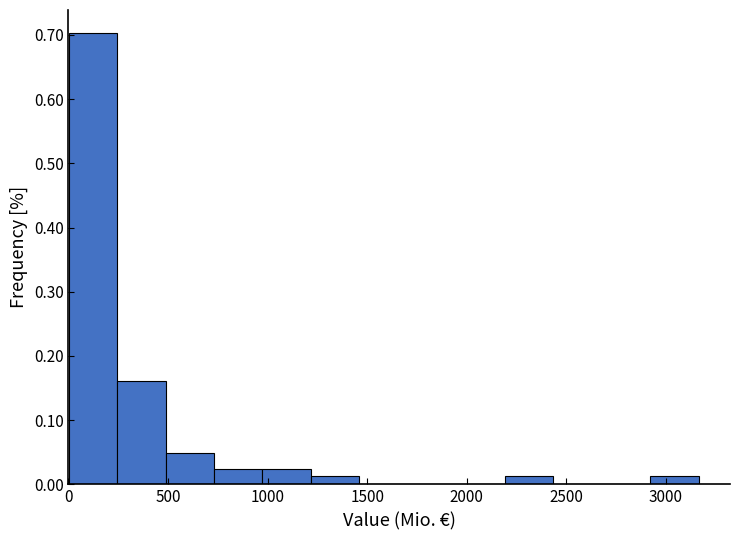

Reading left to right, transcribe this chart: for each bar, give the range it covers on the x-axis and its height. Neither the bar edges nor the heights are printed on the chart, so give them approximately, as read against the axes.

0 to 250: 0.70
250 to 500: 0.16
500 to 750: 0.05
750 to 950: 0.02
950 to 1200: 0.02
1200 to 1450: 0.01
1450 to 1700: 0
1700 to 1950: 0
1950 to 2200: 0
2200 to 2450: 0.01
2450 to 2700: 0
2700 to 2900: 0
2900 to 3150: 0.01